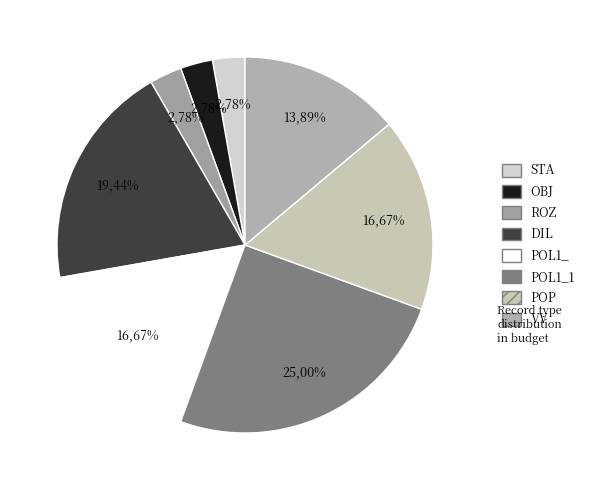

What is the total percentage of POP and STA?

19.4%